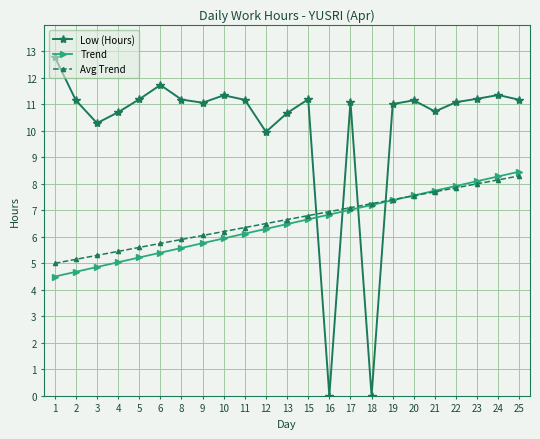

What is the value of the Avg Trend point at the 11th from the left?

6.5